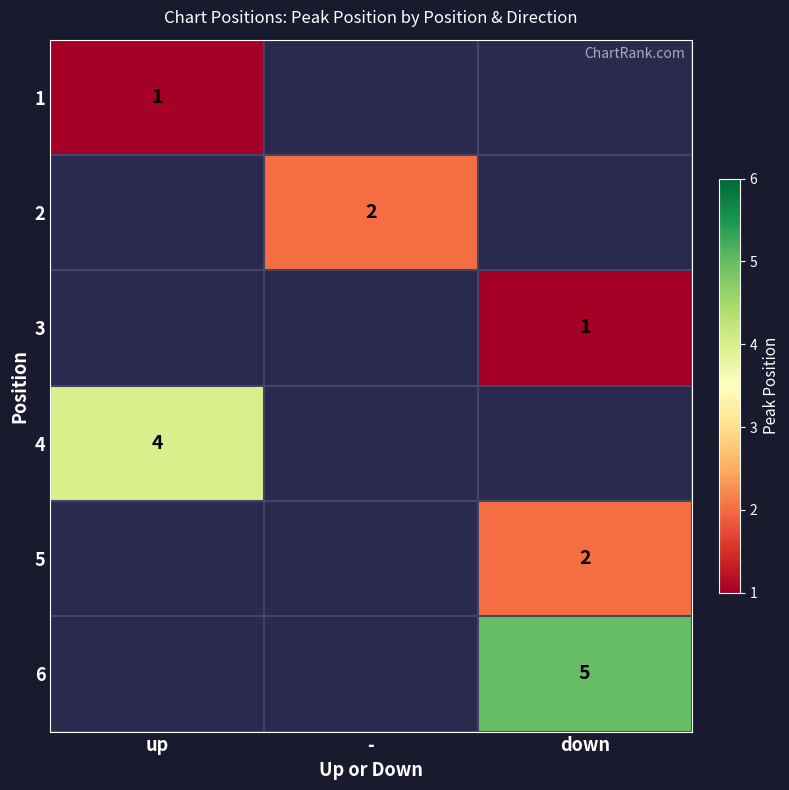

Is the value of 4 at up greater than the value of 5 at down?

Yes